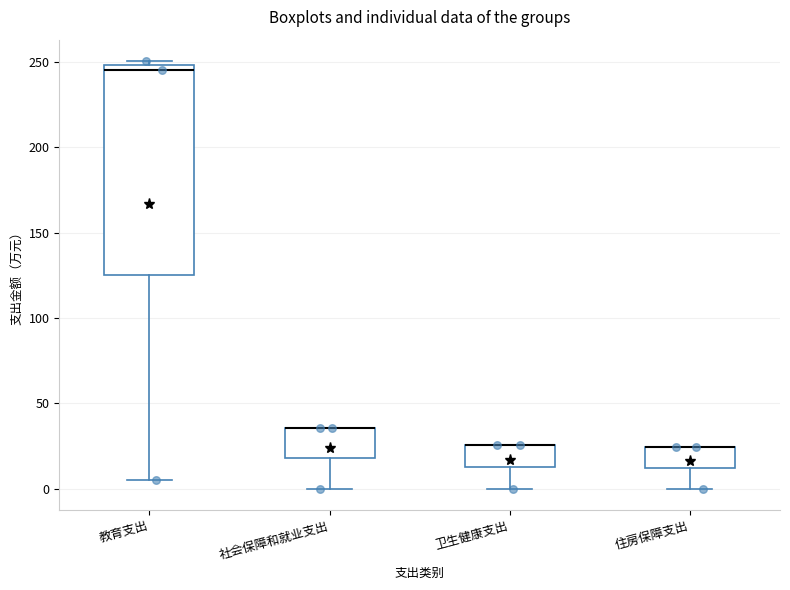

Reading left to right, read every box against the y-axis: the position of its median line, the range the box covers, and the ends of its whiskers. The values are not printed on the chart, so give them approximately, as read against the axis.

教育支出: median 245, box 125 to 250, whiskers 5 to 250 (just above the box's upper edge)
社会保障和就业支出: median 35 (drawn on the box's upper edge), box 20 to 35, whiskers 0 to 35
卫生健康支出: median 25 (drawn on the box's upper edge), box 15 to 25, whiskers 0 to 25
住房保障支出: median 25 (drawn on the box's upper edge), box 10 to 25, whiskers 0 to 25